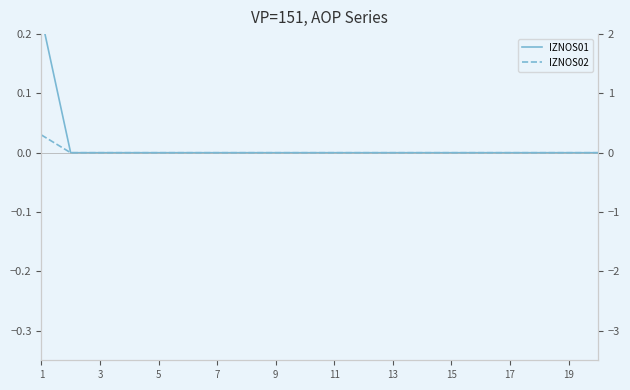

How many values in the IZNOS01 series exceed 0?

1